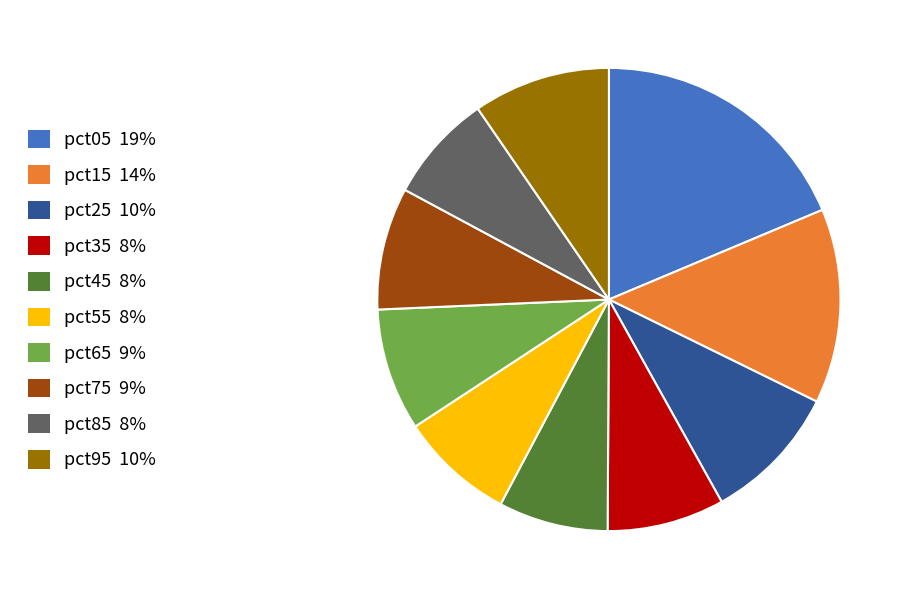

Which category has the biggest portion of the pie?

pct05